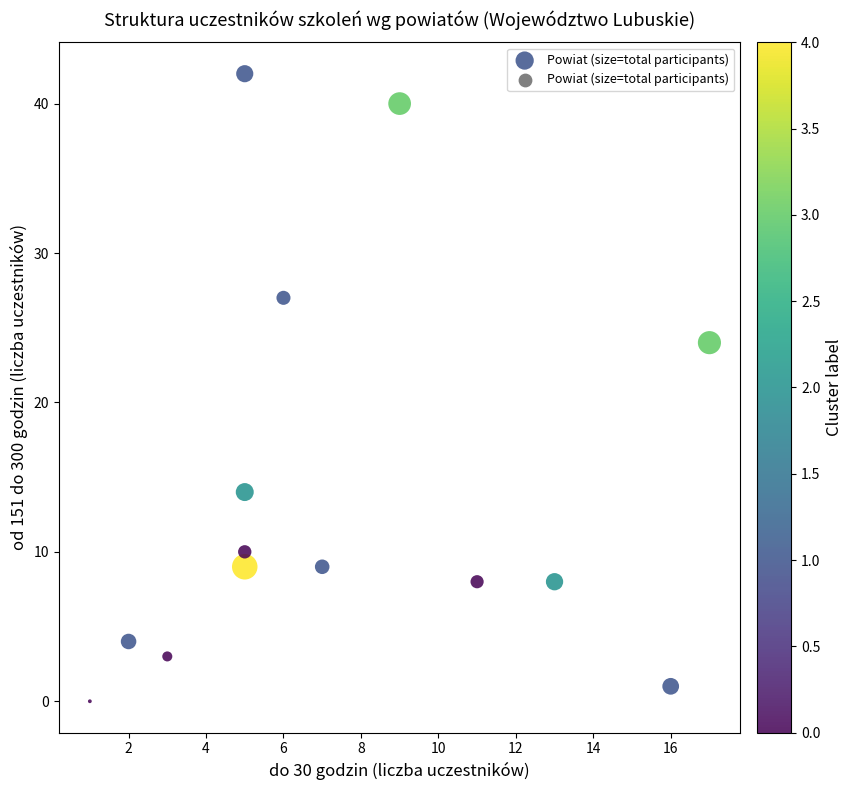

What Y value in the scatter plot is closest to 21?

24